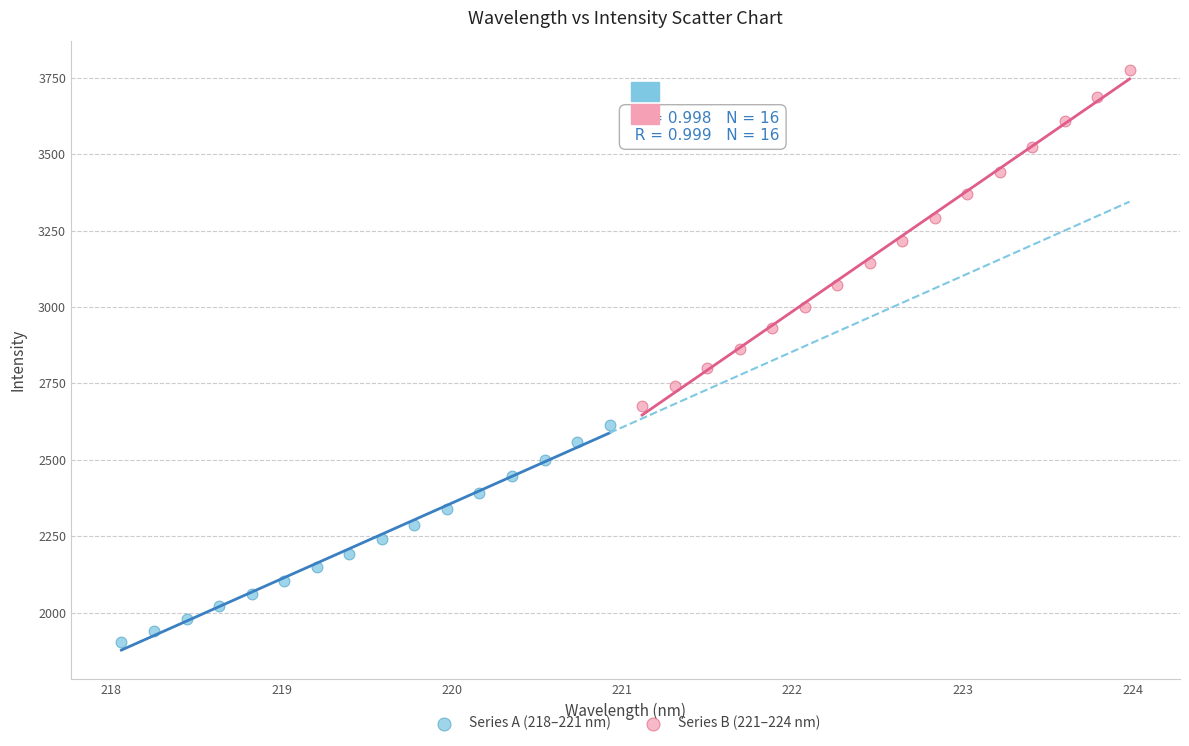

Which series has the widest spread of Y values?

Series B (221–224 nm)